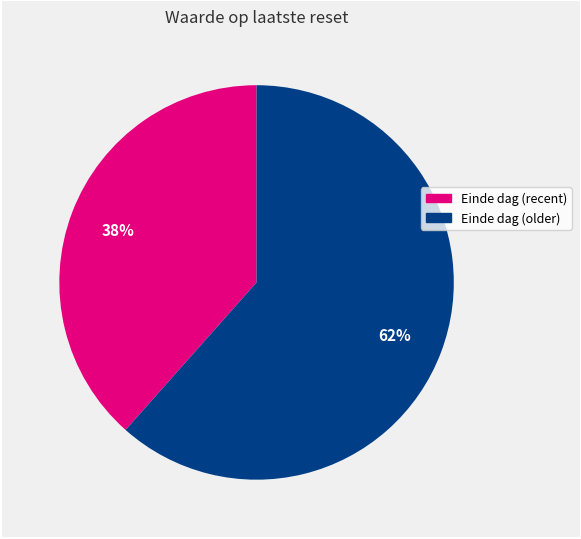

To the nearest percent, what is the average slice percentage?

50%